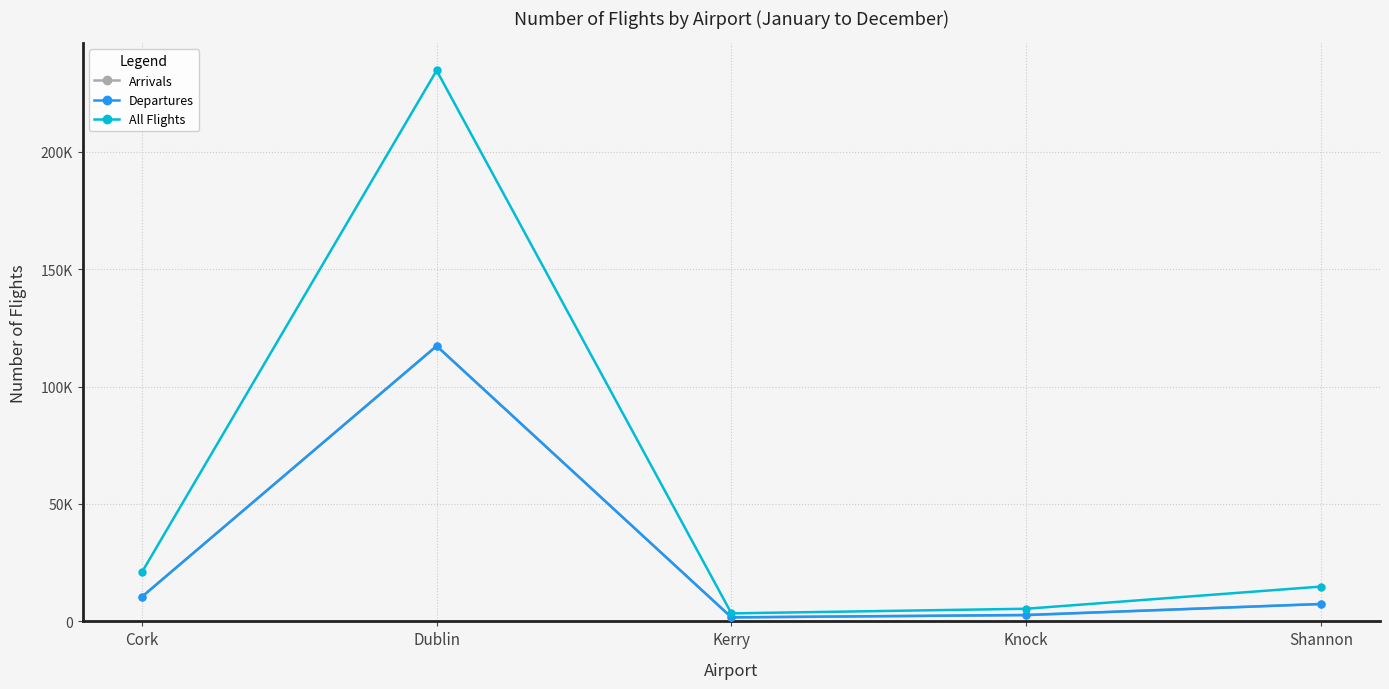

What are all the series names shown in the legend?

Arrivals, Departures, All Flights